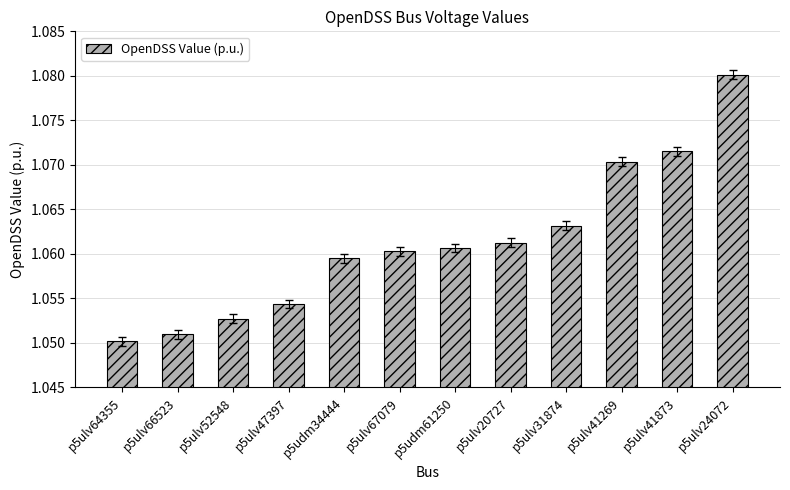

Where is the data nearest to the value 1?

p5ulv64355